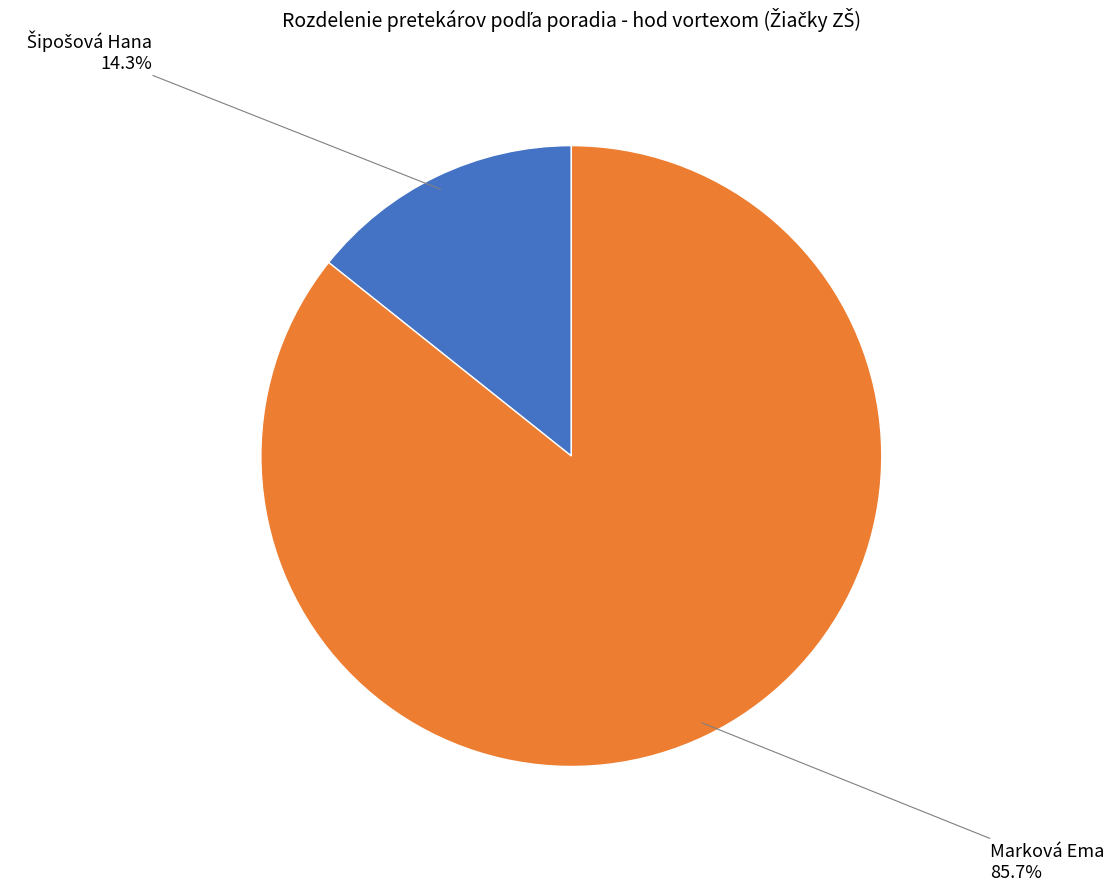

Is there a majority slice in this chart?

Yes